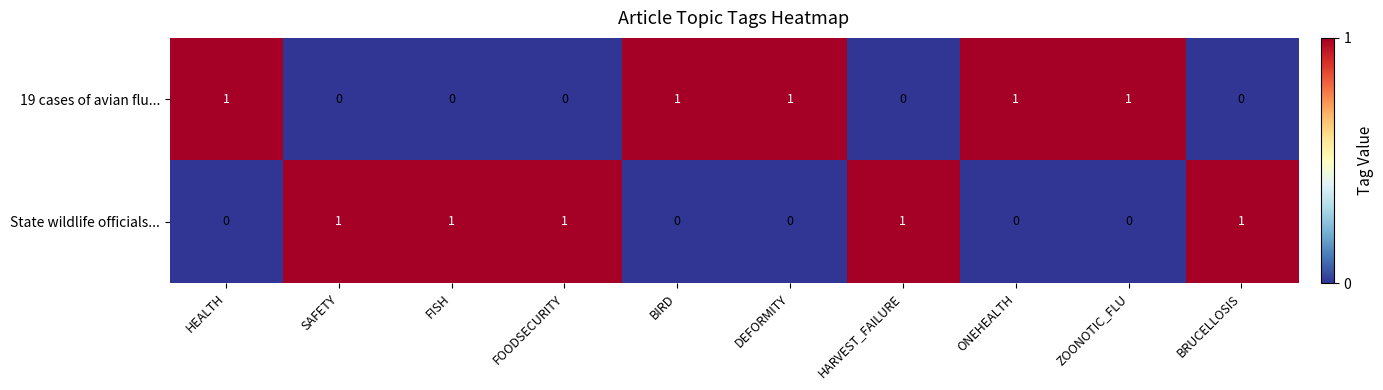

Reading left to right, list all the values displayed in this chart.

19 cases of avian flu...: HEALTH=1	SAFETY=0	FISH=0	FOODSECURITY=0	BIRD=1	DEFORMITY=1	HARVEST_FAILURE=0	ONEHEALTH=1	ZOONOTIC_FLU=1	BRUCELLOSIS=0
State wildlife officials...: HEALTH=0	SAFETY=1	FISH=1	FOODSECURITY=1	BIRD=0	DEFORMITY=0	HARVEST_FAILURE=1	ONEHEALTH=0	ZOONOTIC_FLU=0	BRUCELLOSIS=1